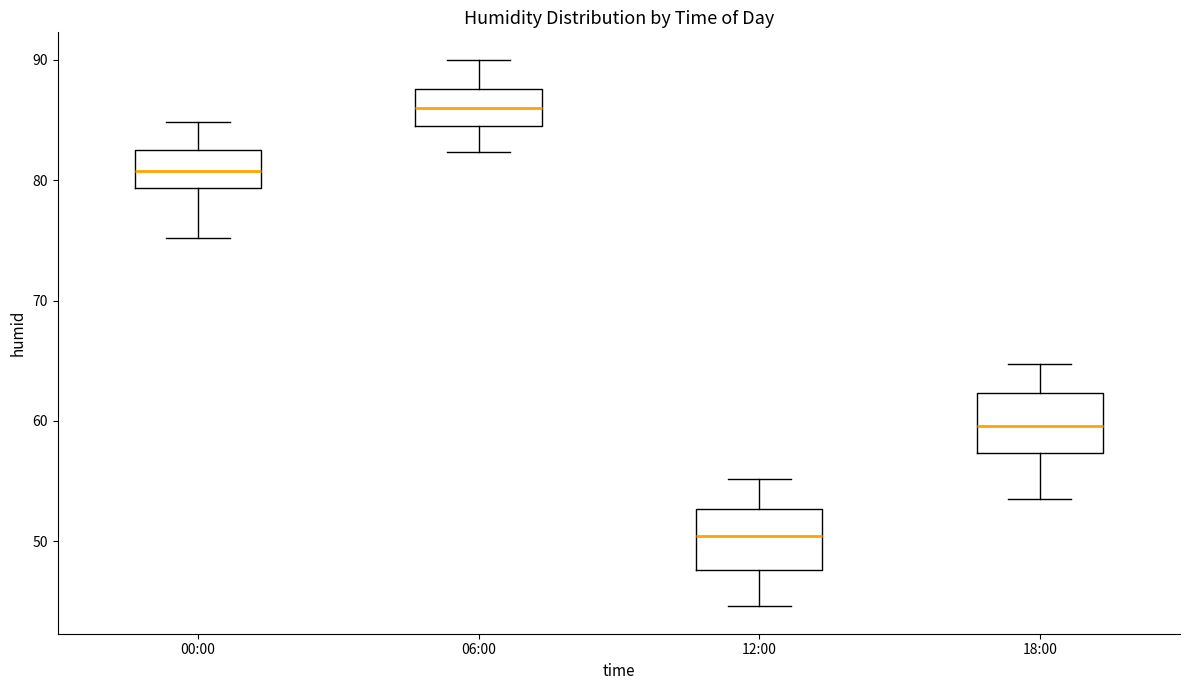

Reading left to right, transcribe this box plot: for each box, give where its median line is, the range the box spans, and where its two whiskers end, as read against the y-axis. The values are not printed on the chart, so give them approximately, as read against the axis.

00:00: median 81, box 79 to 83, whiskers 75 to 85
06:00: median 86, box 85 to 88, whiskers 82 to 90
12:00: median 50, box 48 to 53, whiskers 45 to 55
18:00: median 60, box 57 to 62, whiskers 54 to 65